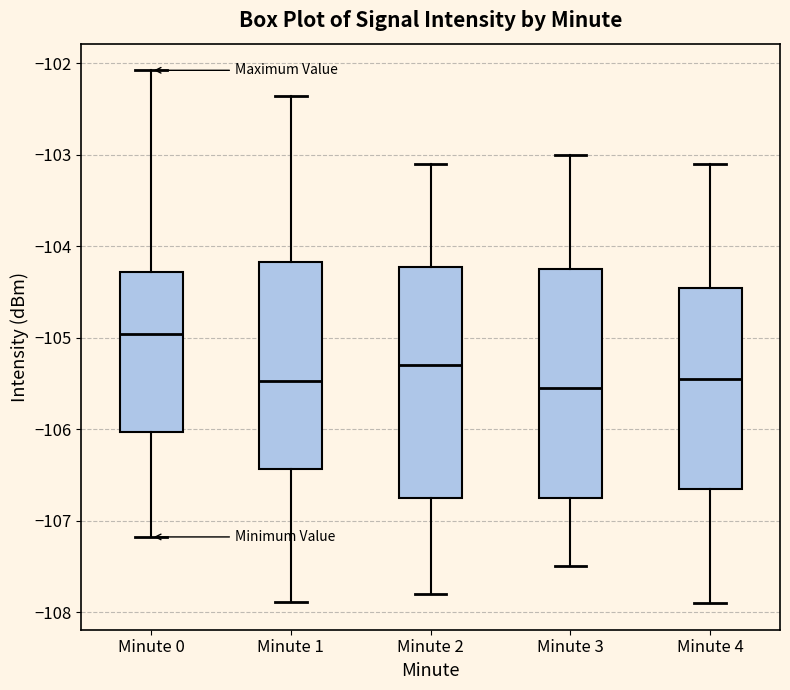

Reading left to right, transcribe this box plot: for each box, give where its median line is, the range the box spans, and where its two whiskers end, as read against the y-axis. The values are not printed on the chart, so give them approximately, as read against the axis.

Minute 0: median -105.0, box -106.0 to -104.3, whiskers -107.2 to -102.1
Minute 1: median -105.5, box -106.4 to -104.2, whiskers -107.9 to -102.4
Minute 2: median -105.3, box -106.7 to -104.2, whiskers -107.8 to -103.1
Minute 3: median -105.5, box -106.7 to -104.2, whiskers -107.5 to -103.0
Minute 4: median -105.4, box -106.6 to -104.4, whiskers -107.9 to -103.1